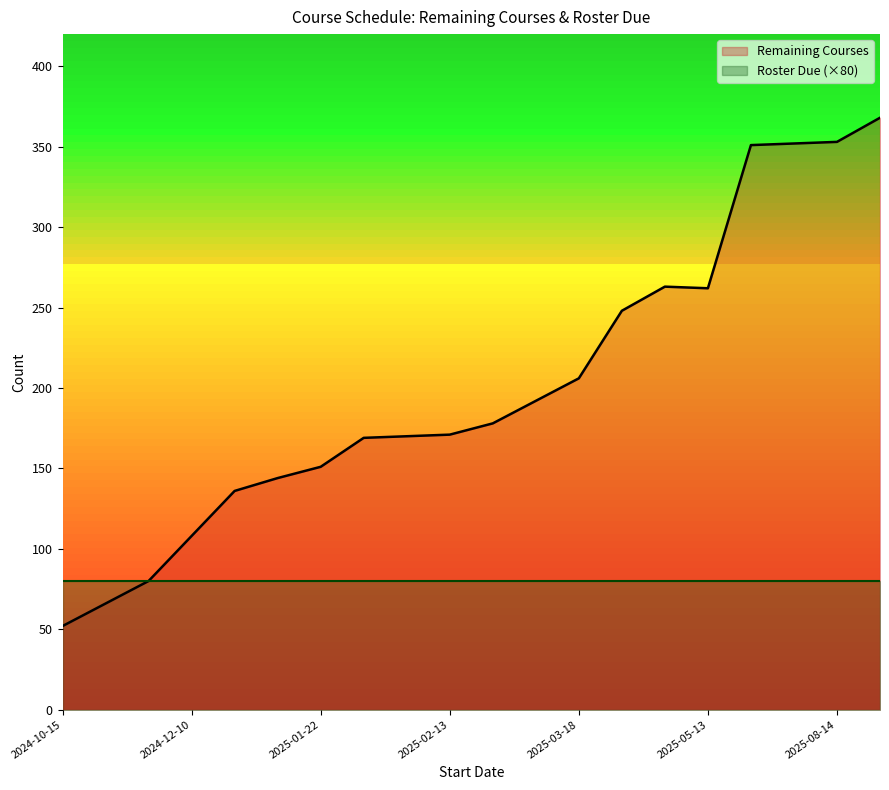

What is the smallest value displayed?

52